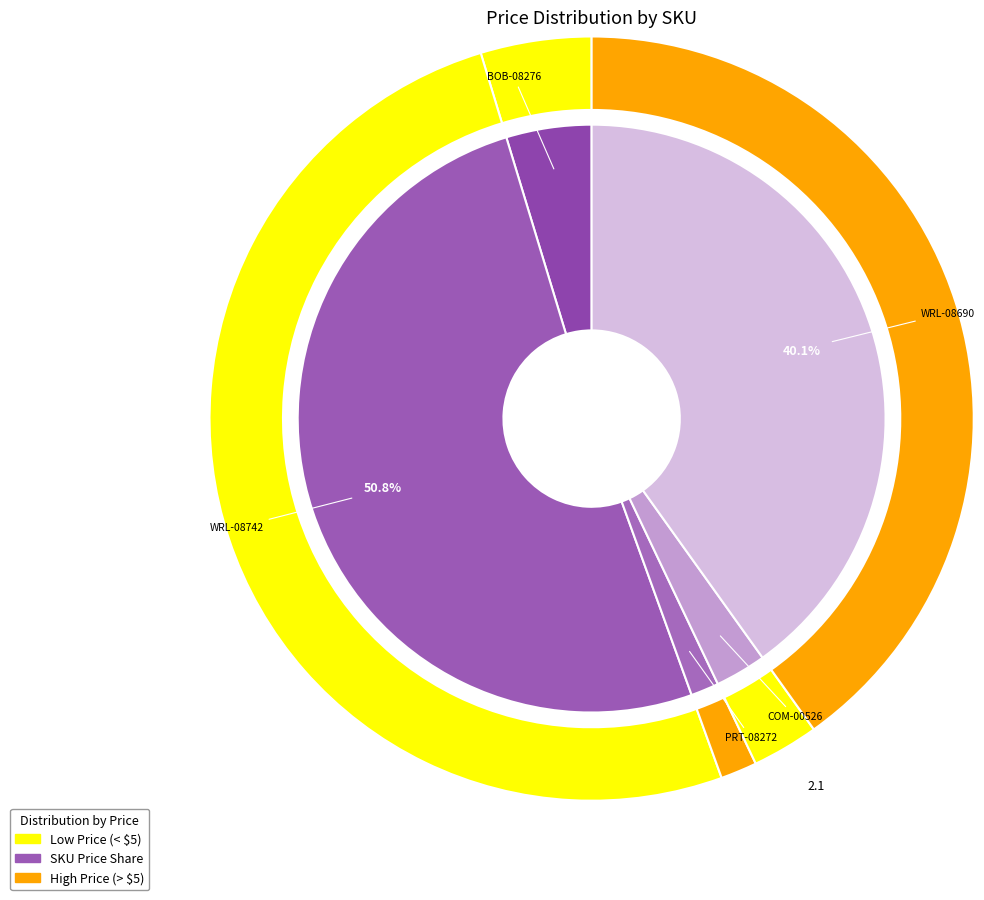

To the nearest percent, what is the combined percentage of PRT-08272 and WRL-08742?

52%